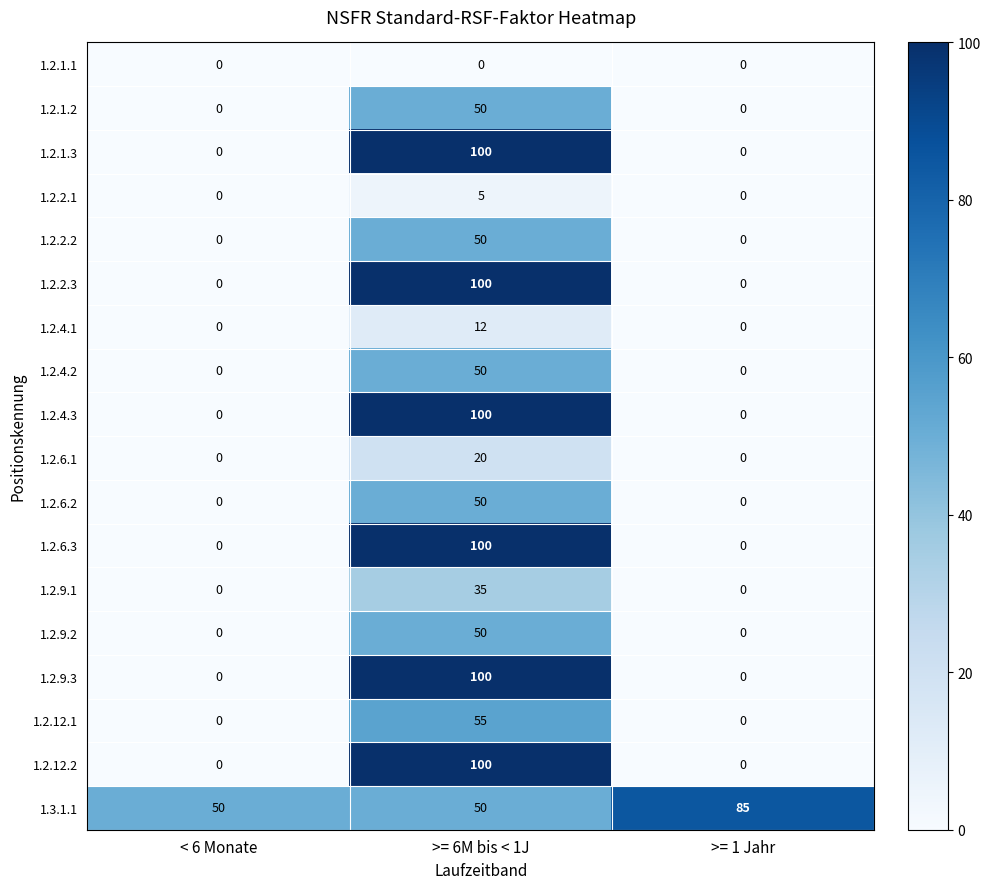

At which category is the sum across all series the highest?

>= 6M bis < 1J